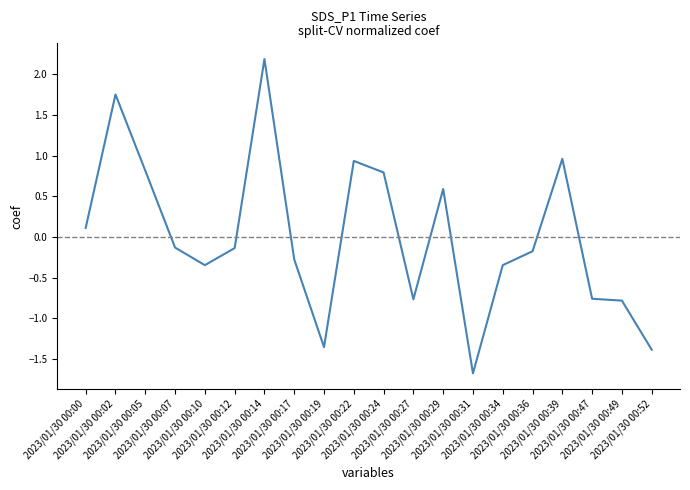

What is the difference between the maximum and minimum values?

3.9